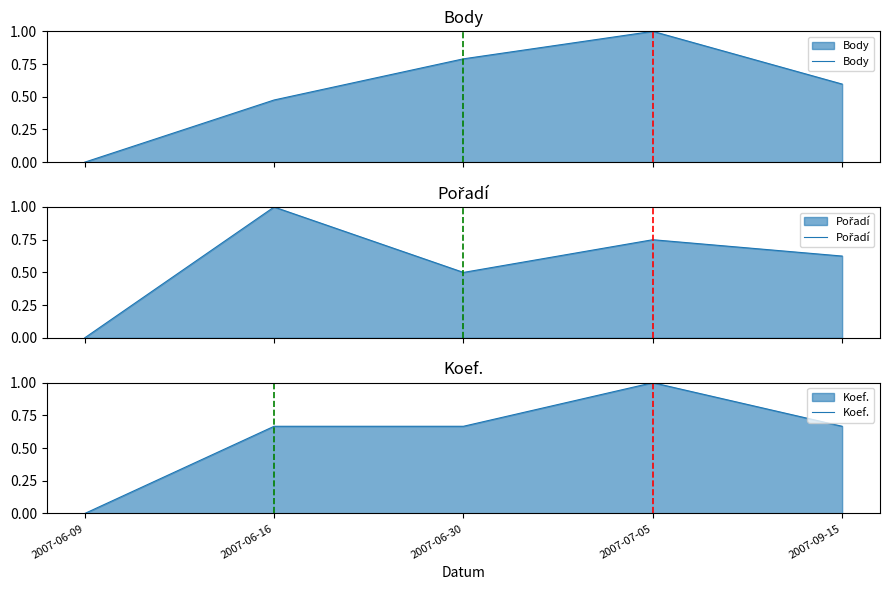

Count the number of categories in the chart.

5